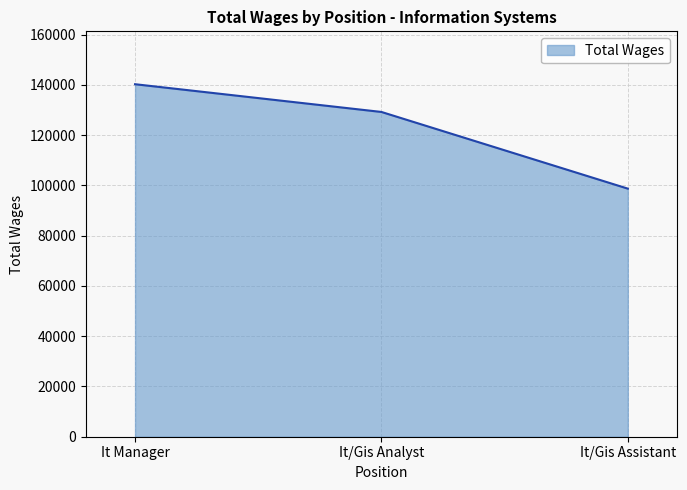

How many values are between 98716 and 140265?

3